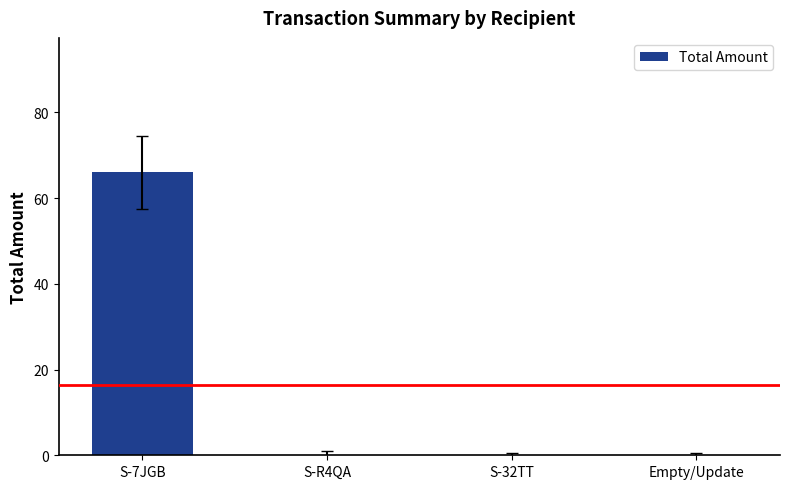

What is the maximum value shown in the chart?

66